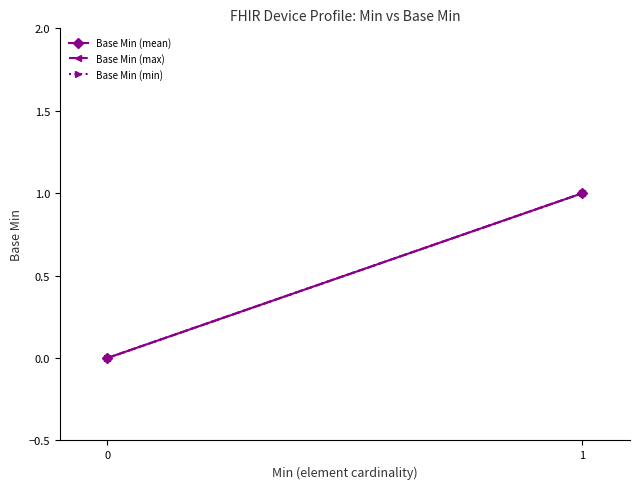

What are all the series names shown in the legend?

Base Min (mean), Base Min (max), Base Min (min)